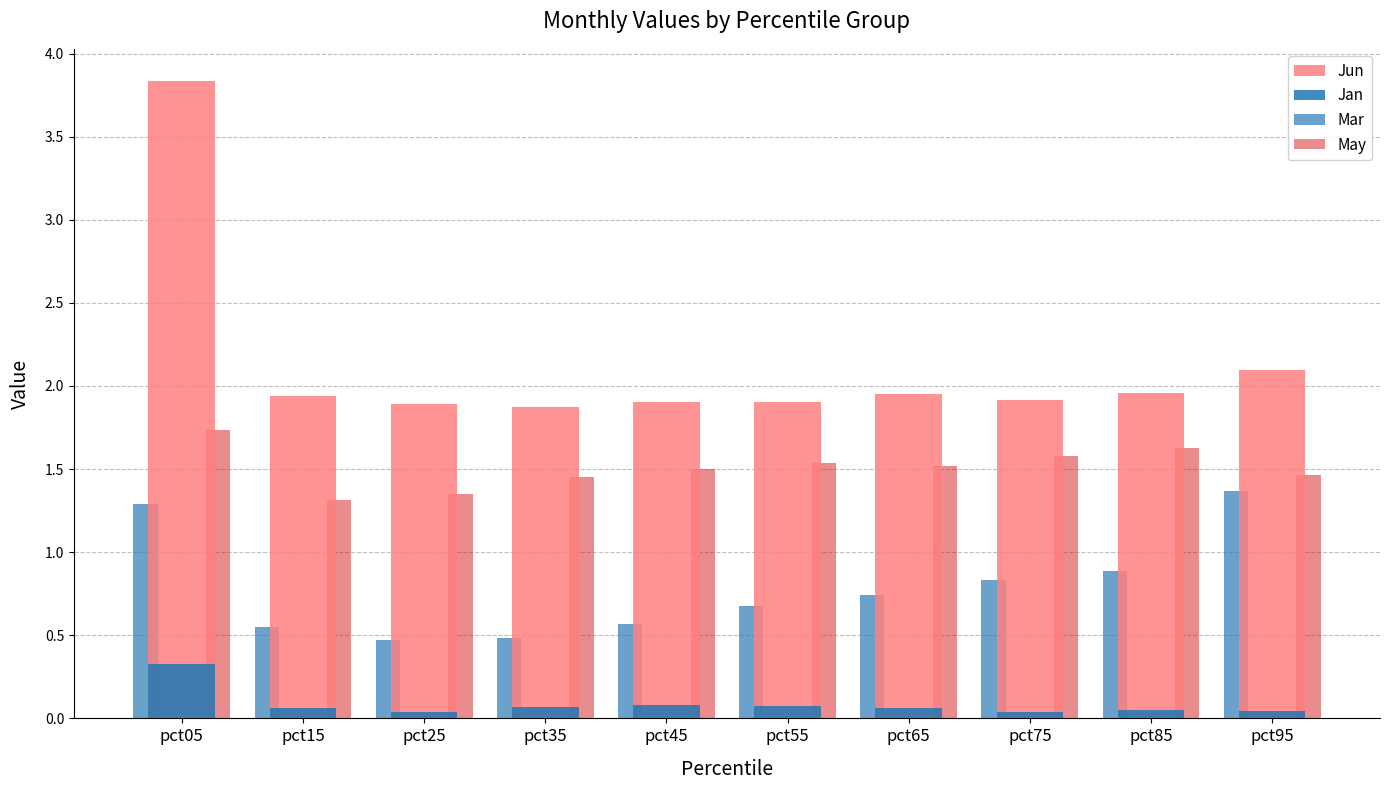

Which series has the largest range (max minus min)?

Jun